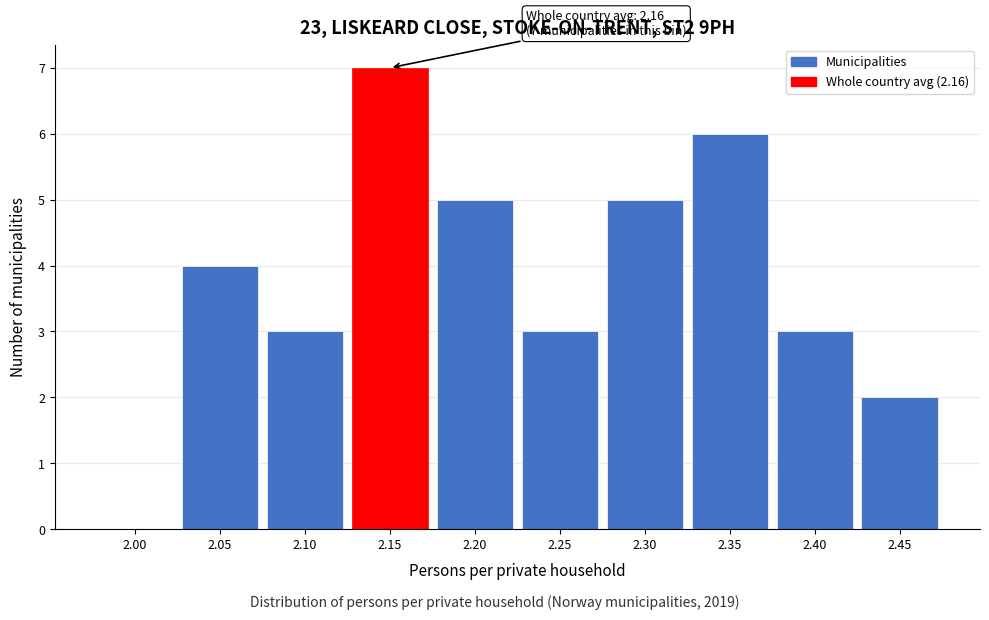

Reading right to left, list all the values displayed in this chart.

2.45=2	2.40=3	2.35=6	2.30=5	2.25=3	2.20=5	2.15=7	2.10=3	2.05=4	2.00=0